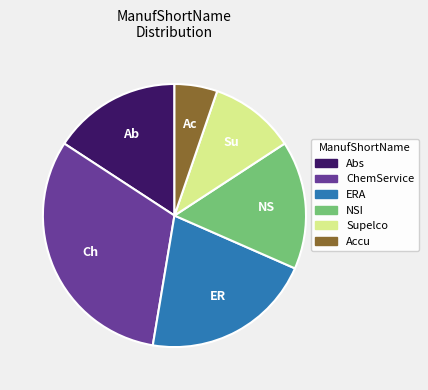

Which category has the biggest portion of the pie?

ChemService